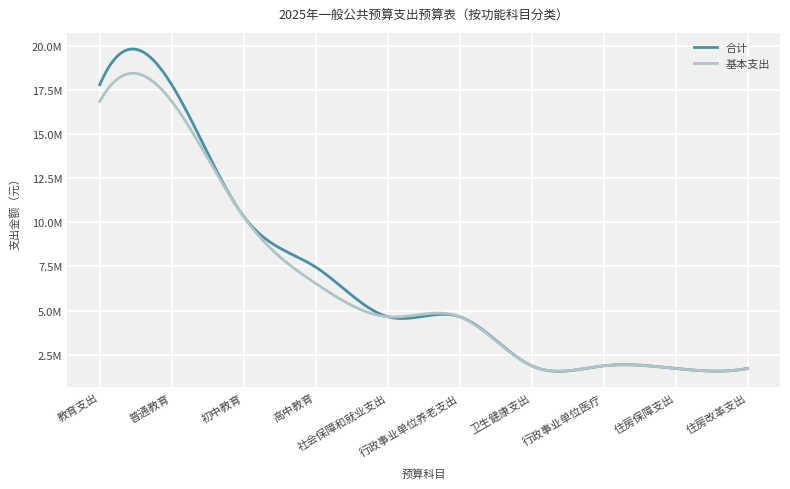

Which label corresponds to the smallest value in the chart?

住房保障支出